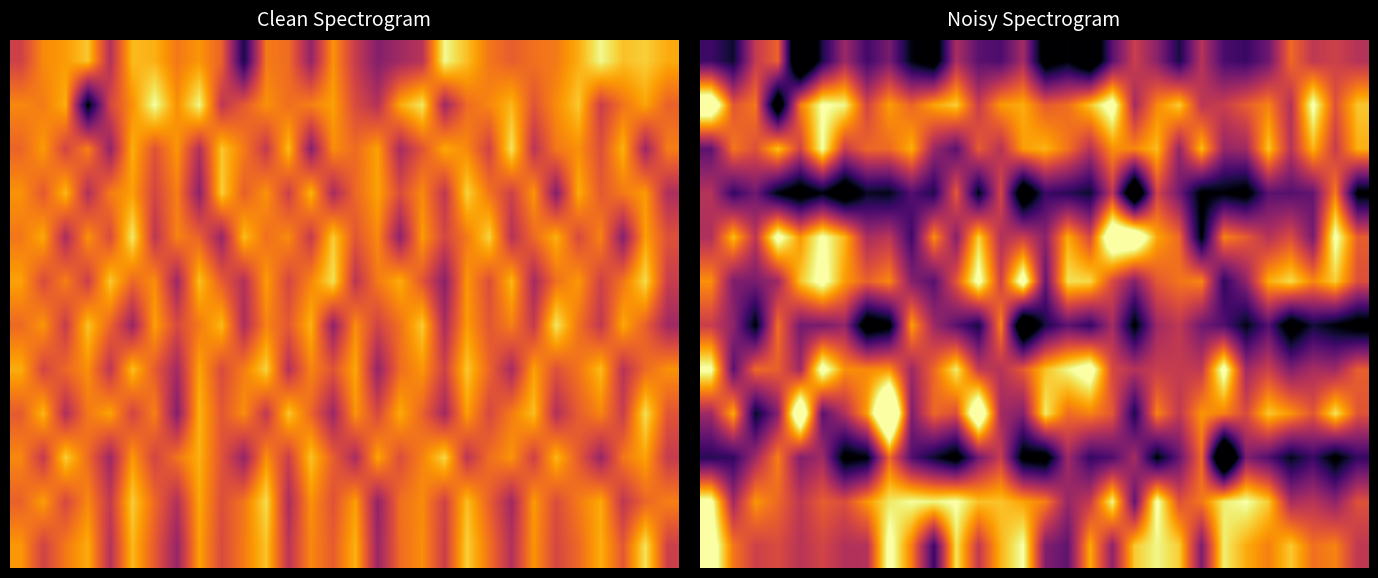

At which category is the sum across all series the highest?

8